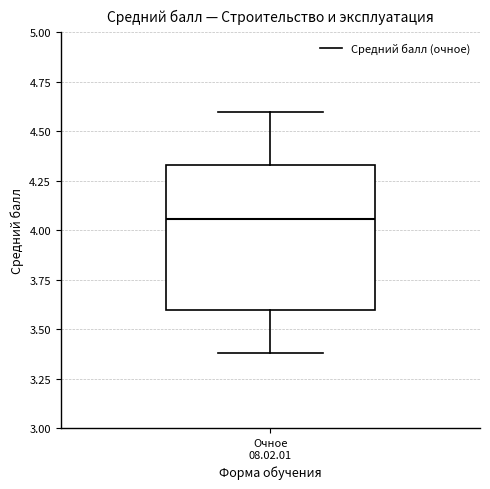

Transcribe this box plot: give where the median line is, the range the box spans, and where the two whiskers end, as read against the y-axis. The values are not printed on the chart, so give them approximately, as read against the axis.

median 4.05, box 3.60 to 4.35, whiskers 3.40 to 4.60